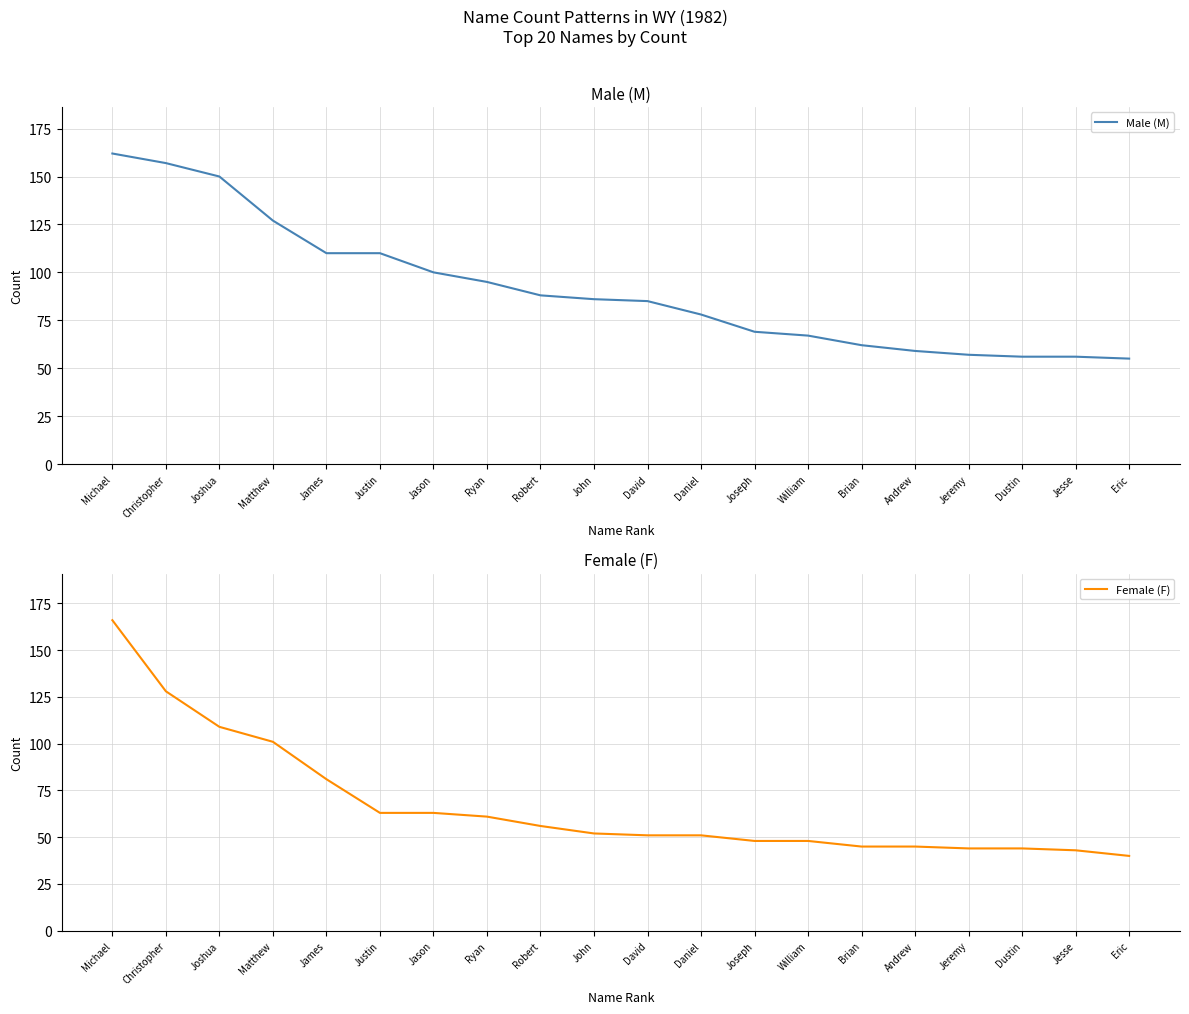

True or false: Male (M) and Female (F) cross at least once.

True